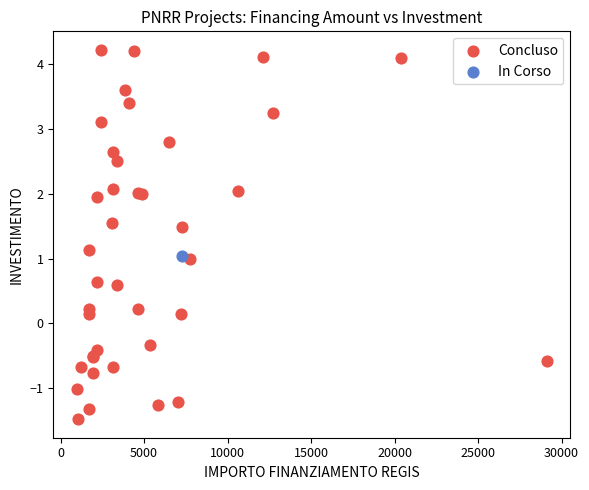

What are all the series names shown in the legend?

Concluso, In Corso